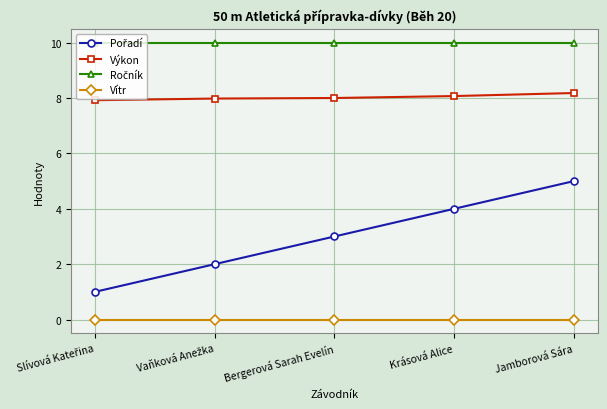

True or false: Výkon and Vítr cross at least once.

False